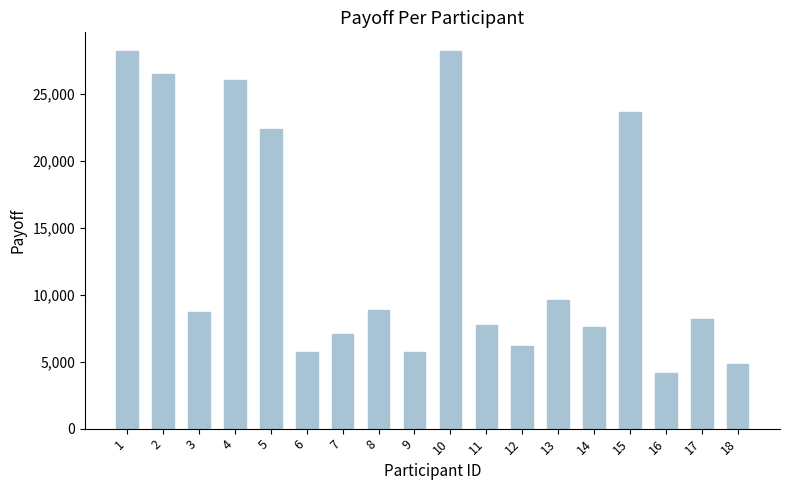

How many values are below 8690?

9